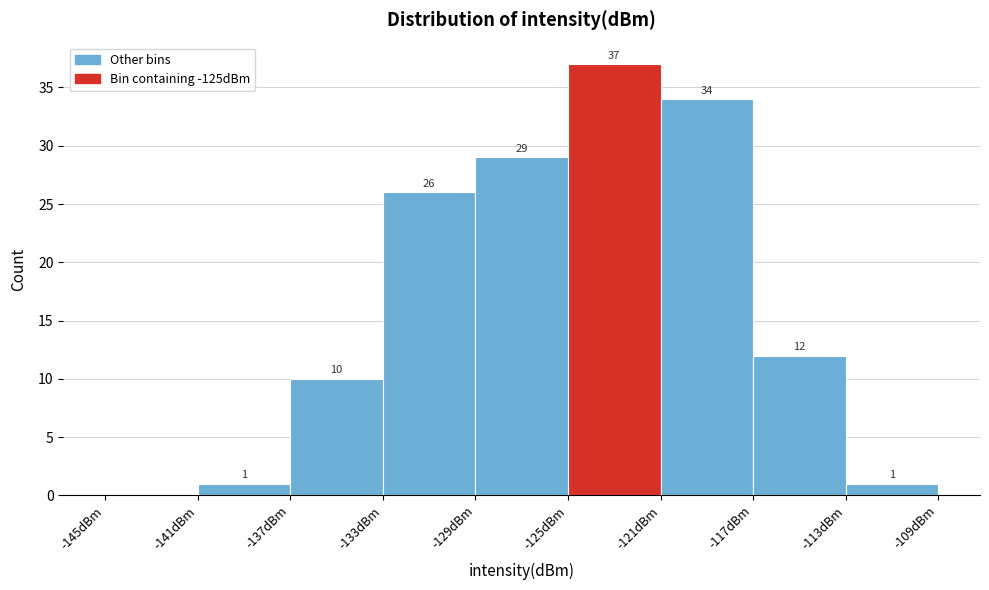

Over which range of the x-axis is the bar tallest?

-125 to -121